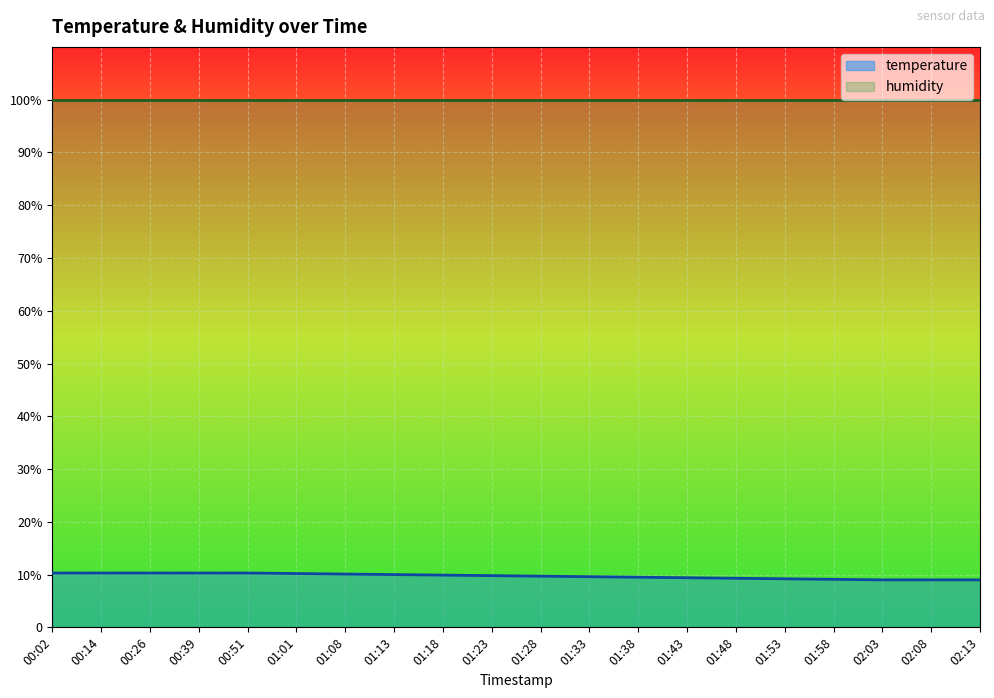

Is it true that the value at 01:08 is 10.1?

True